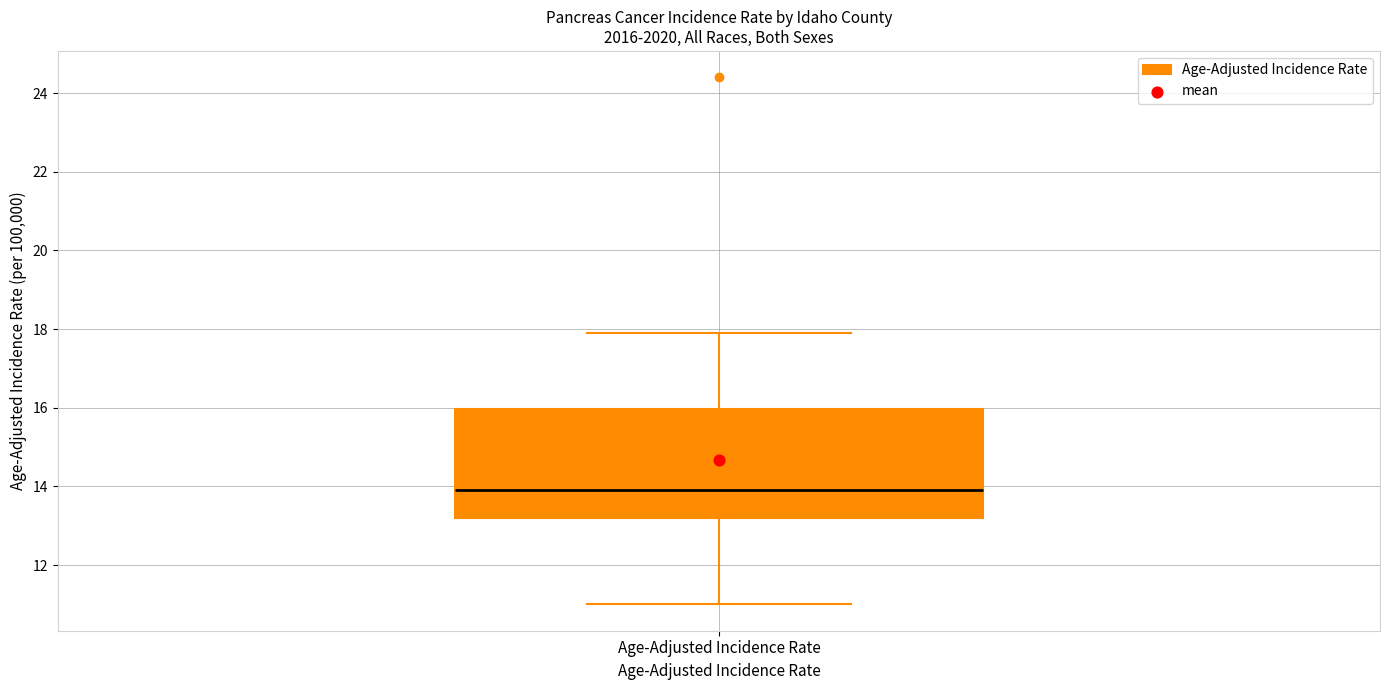

Read this box plot against the y-axis: the position of the median line, the range covered by the box, and the ends of both whiskers. The values are not printed on the chart, so give them approximately, as read against the axis.

median 14.0, box 13.2 to 16.0, whiskers 11.0 to 18.0